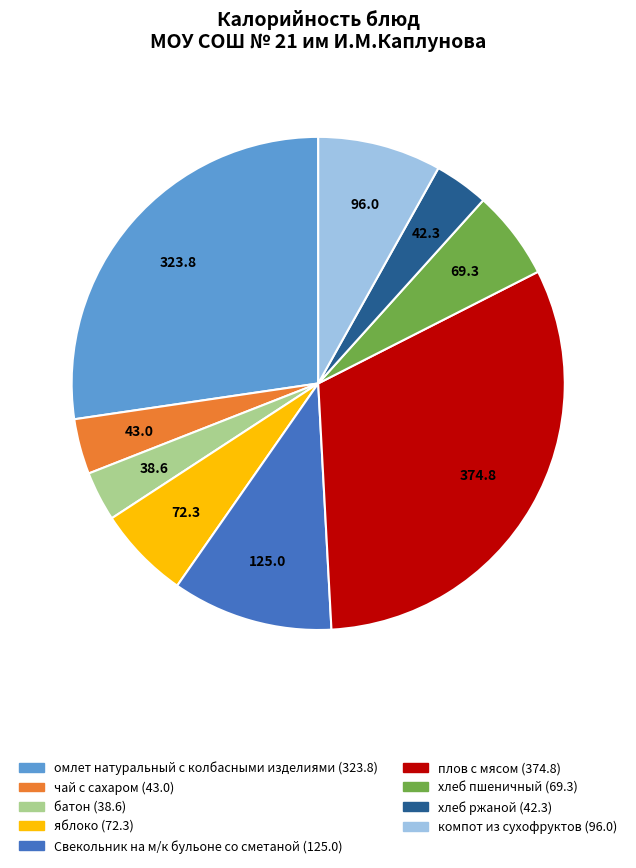

What is the ratio of the value at батон to the value at компот из сухофруктов?

0.4